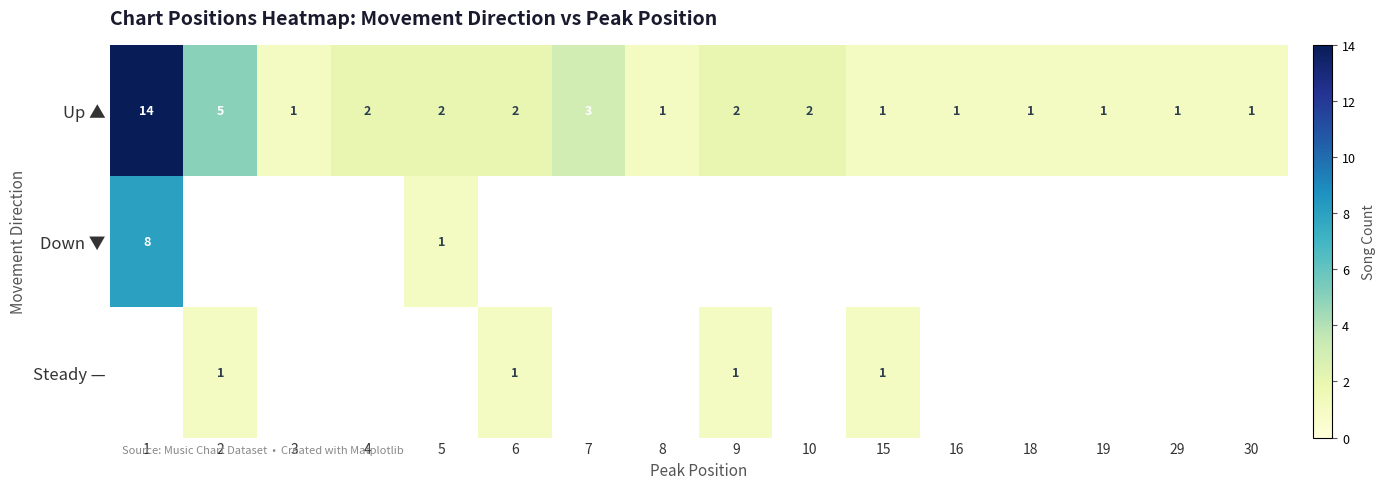

Is it true that Up ▲ equals 7 at 1?

False